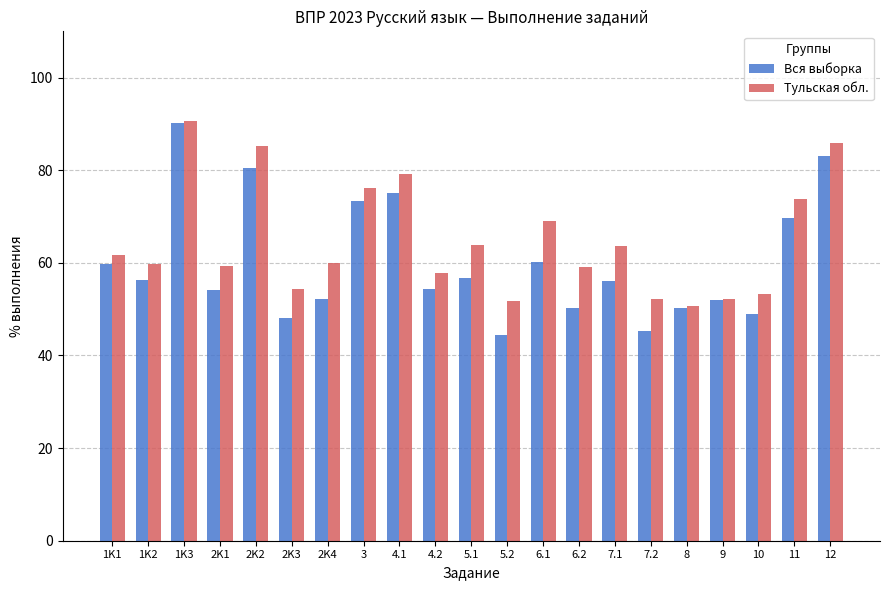

What is the total value across all series at 2K3?

102.3